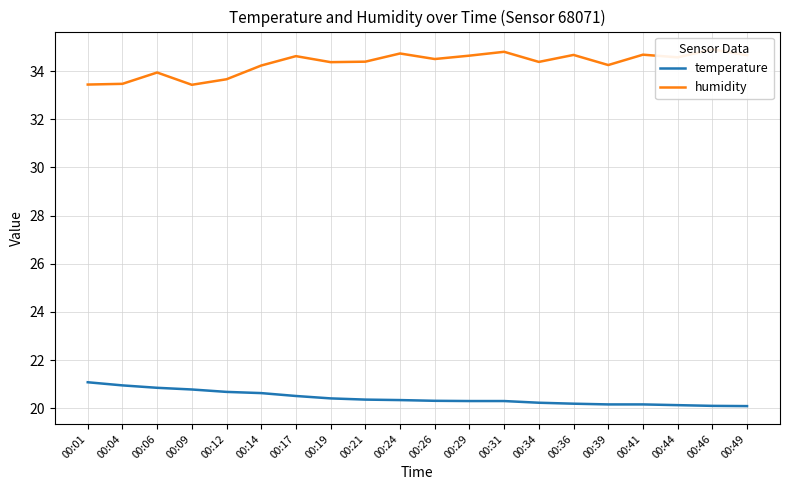

What is the average value of the temperature series?

20.4